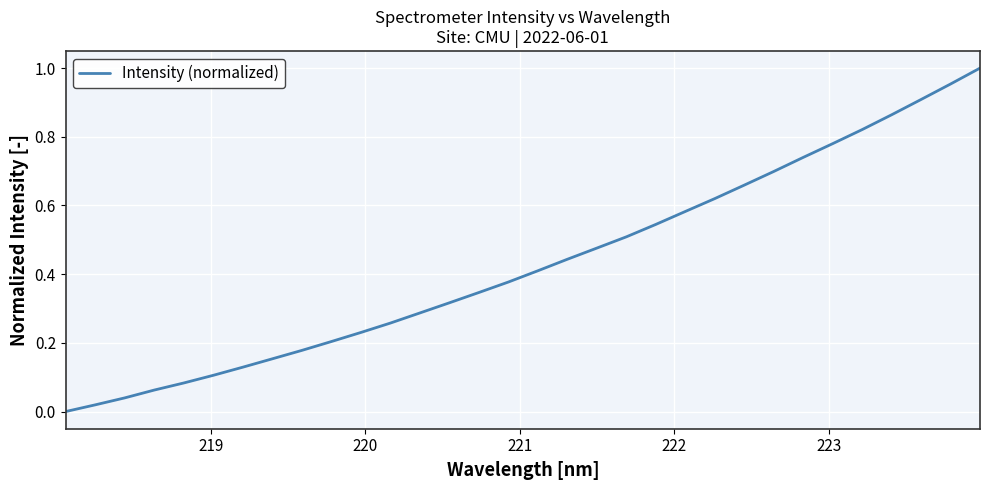

Does the chart display data point markers on the line(s)?

No